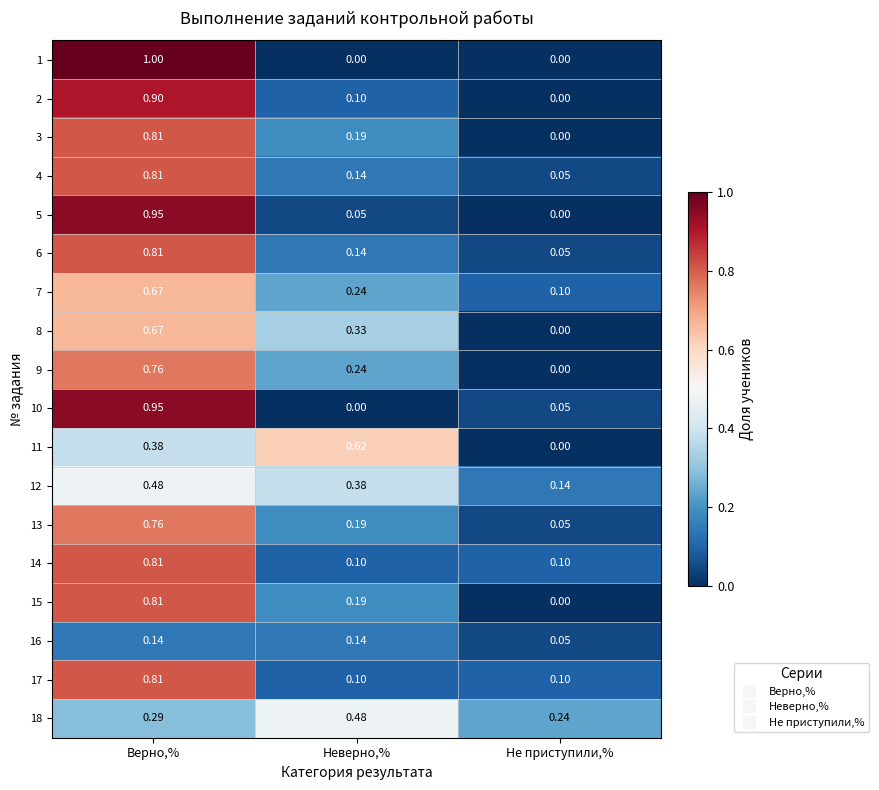

Which category has the lowest value in the 7 series?

Не приступили,%